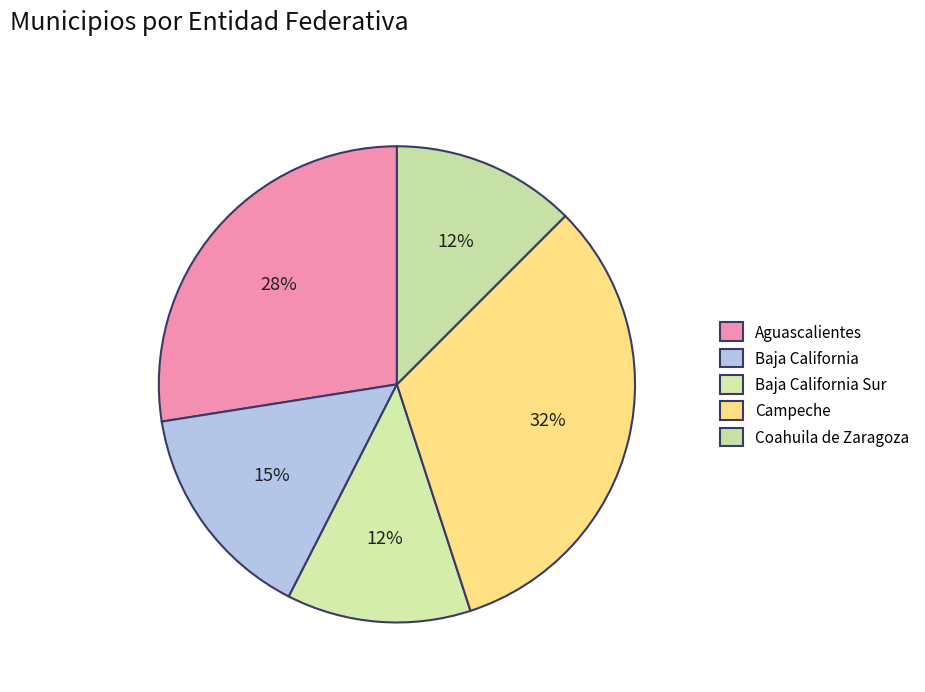

How many slices are in this pie chart?

5